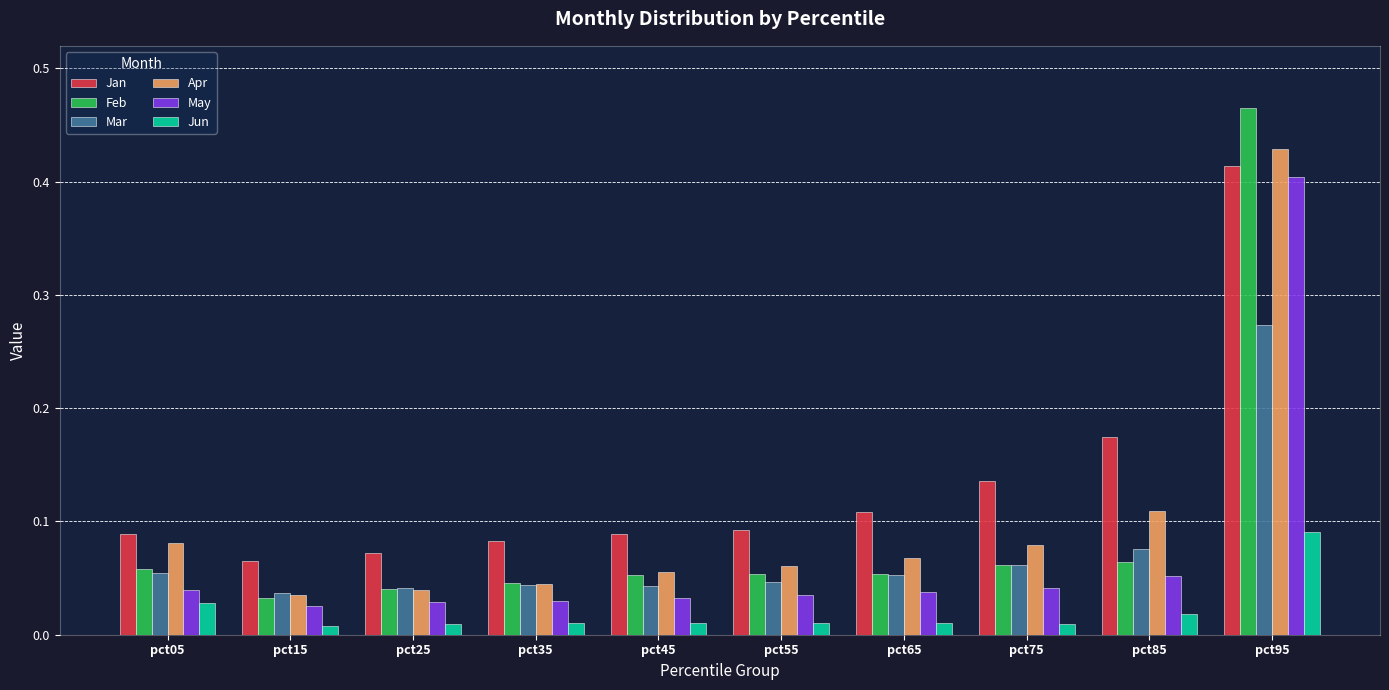

Is the value of Mar at pct75 greater than the value of Jun at pct35?

Yes